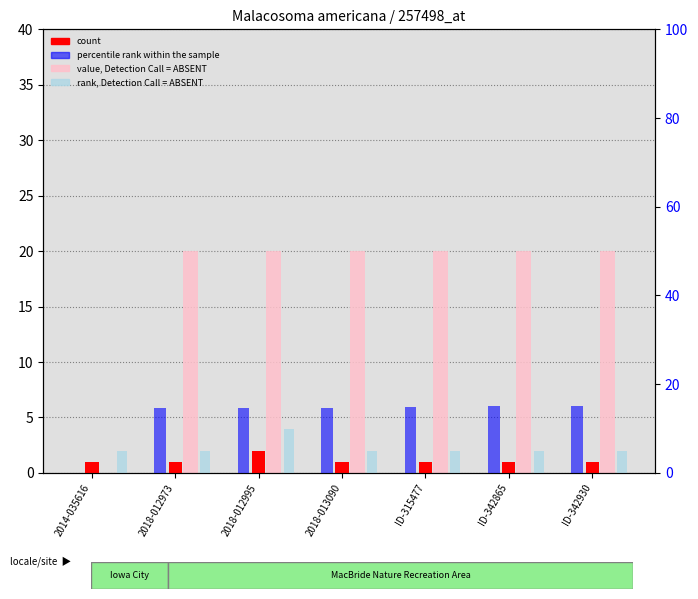

The percentile rank within the sample series shows 15.0 at ID-342930. True or false?

True